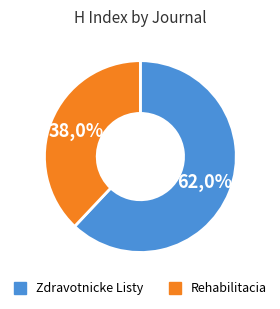

Which category has the smallest portion of the pie?

Rehabilitacia